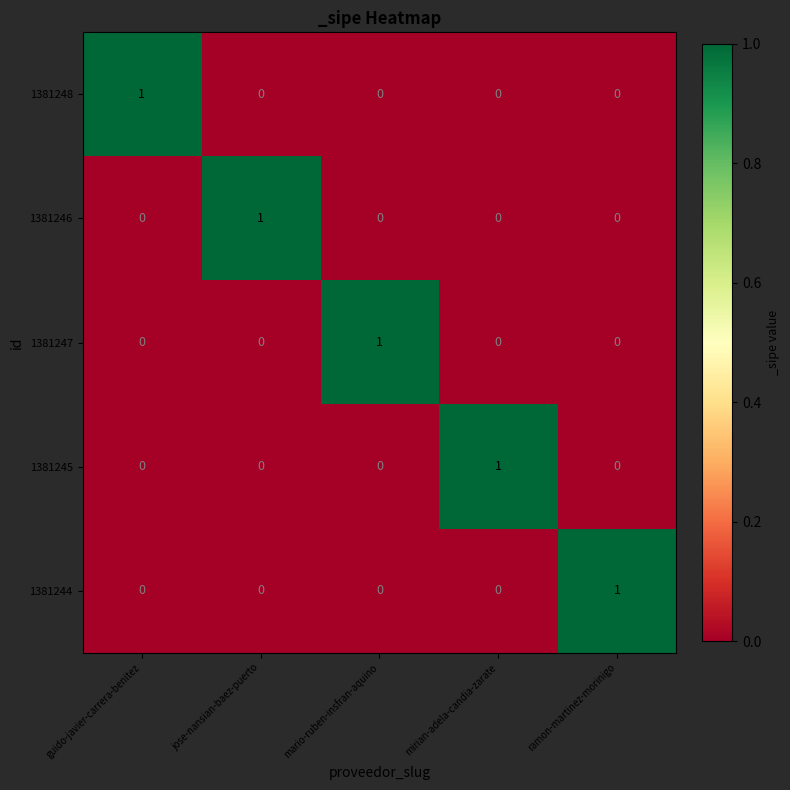

Is it true that 1381247 equals 1 at jose-nansian-baez-puerto?

False